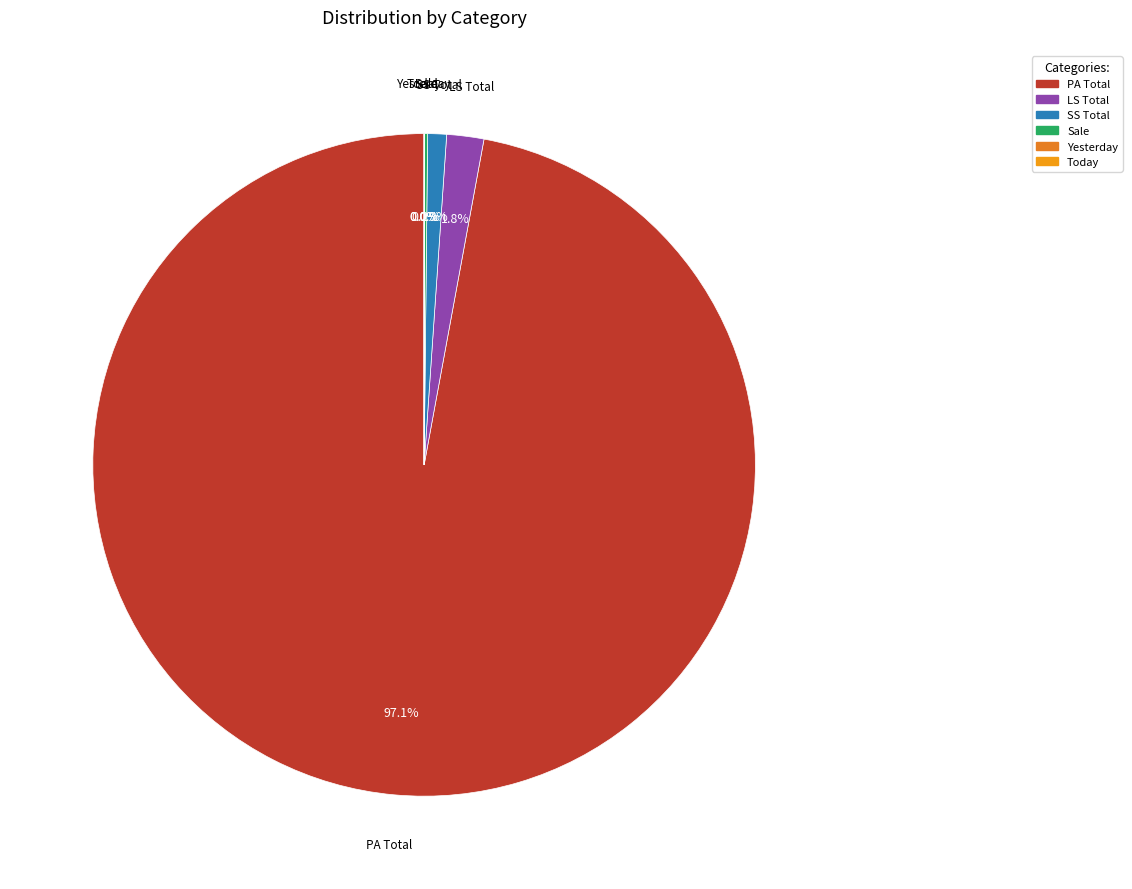

What is the total percentage of SS Total and PA Total?

98.0%